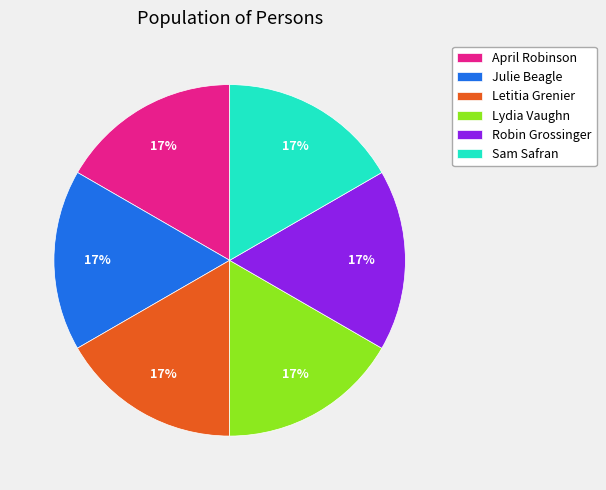

How many slices are in this pie chart?

6